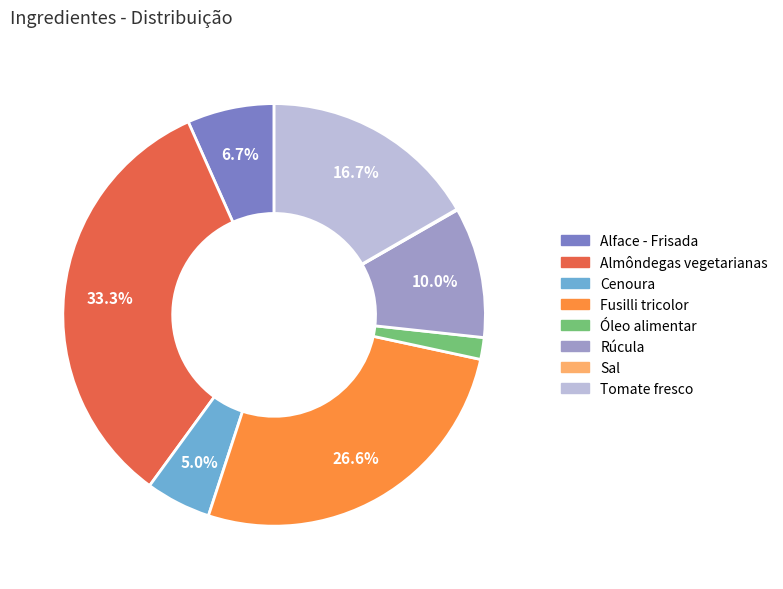

What percentage is the Alface - Frisada slice, to the nearest percent?

7%